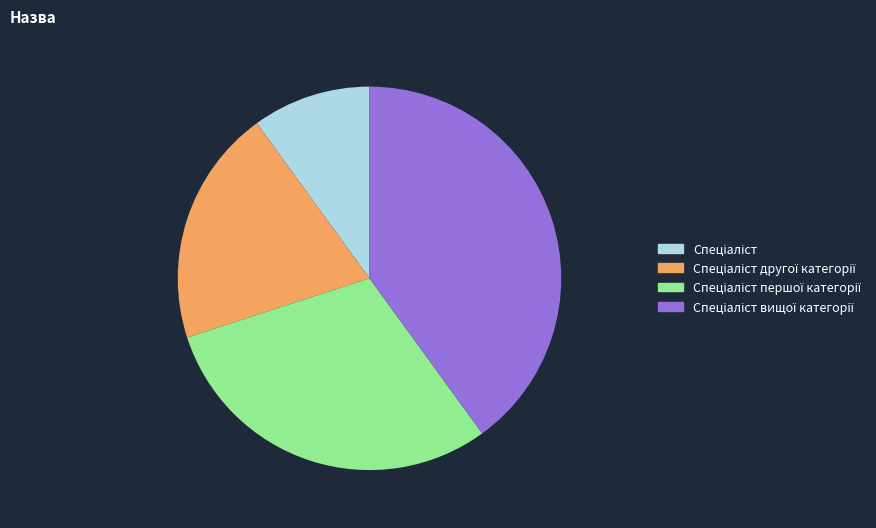

Is there any slice that represents more than half of the pie?

No